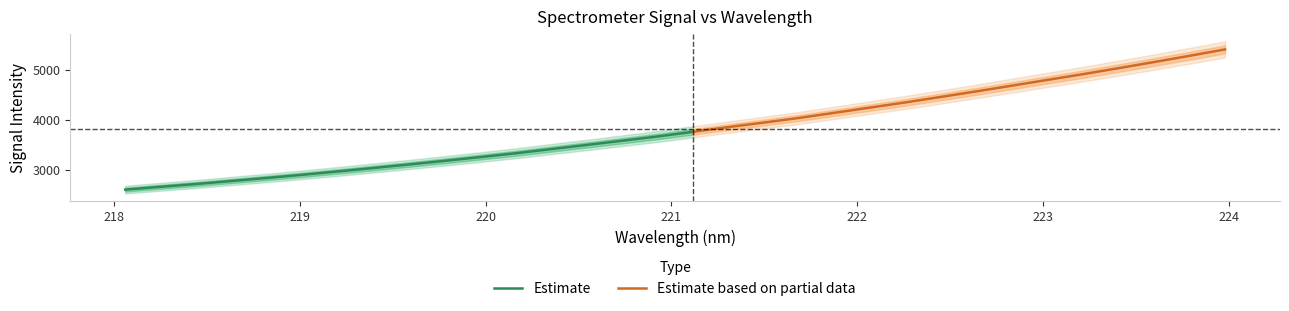

What is the sum of the x values at 7 and 19?

441.1